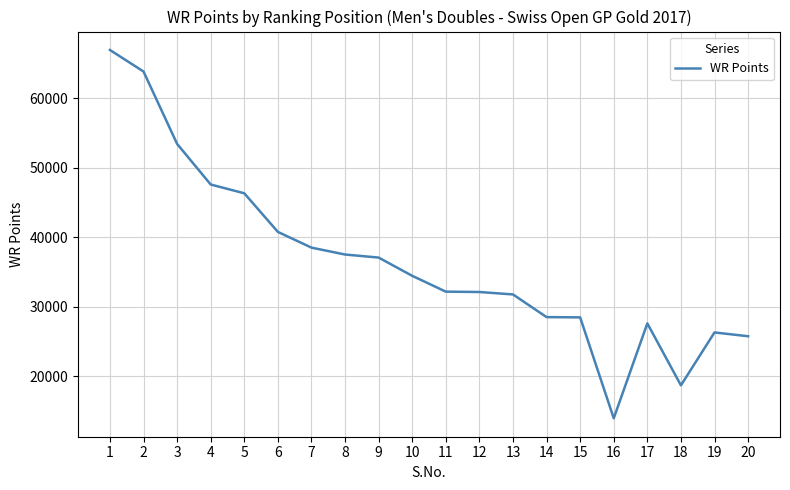

What is the difference between the values at 4 and 6?

6816